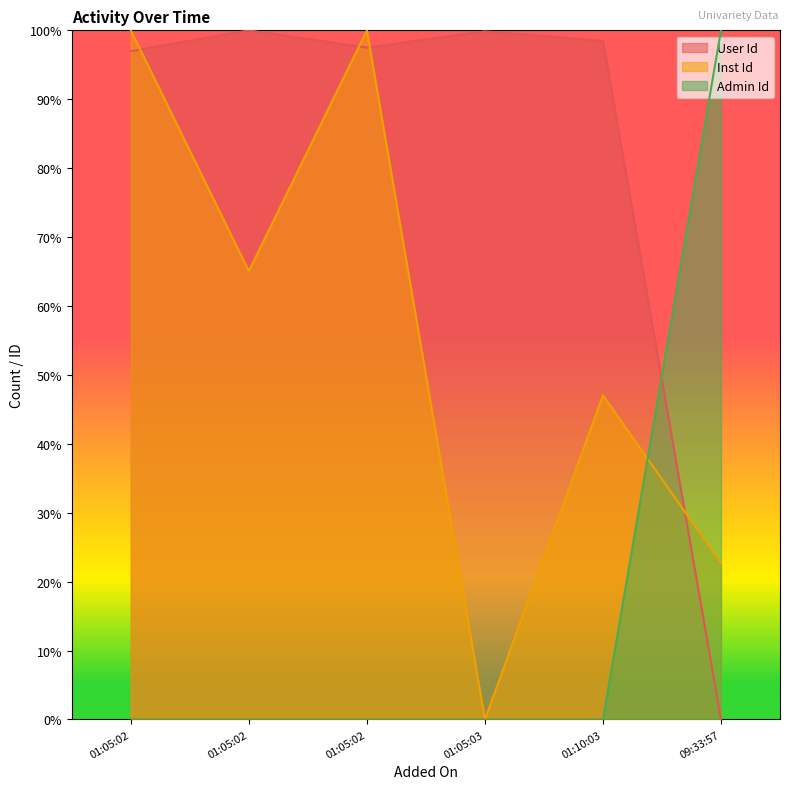

How many lines are shown in the chart?

3